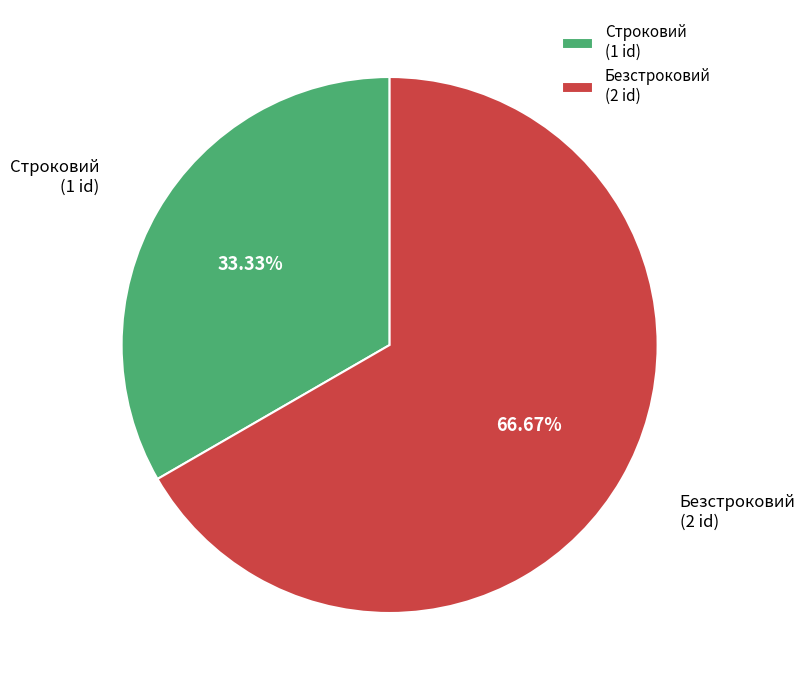

To the nearest percent, what percentage of the pie is Строковий?

33%